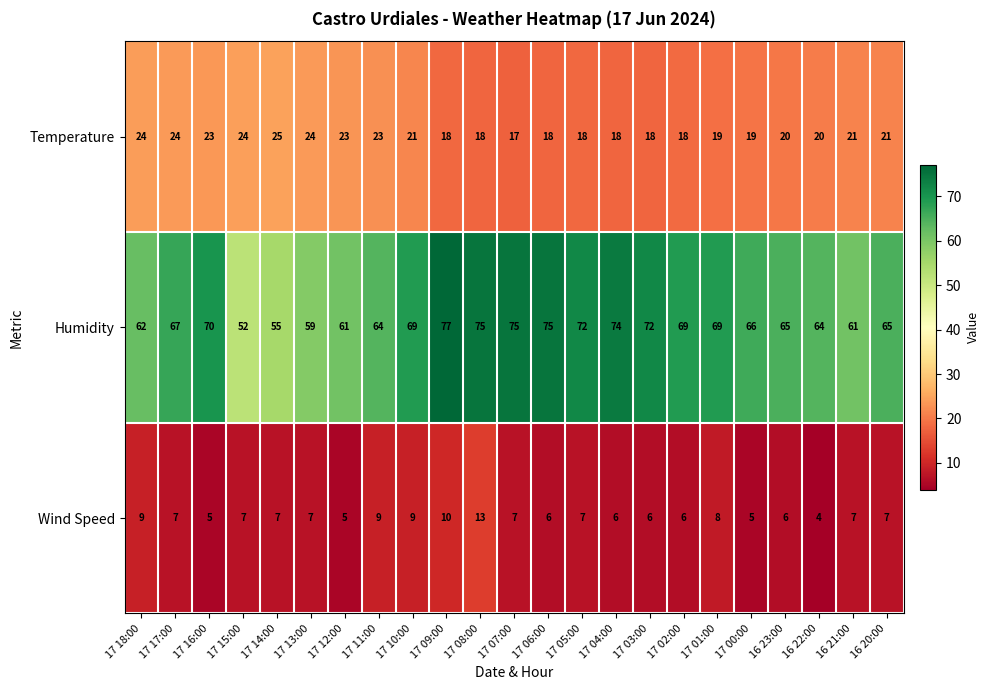

What is the spread (max minus min) of values at 17 13:00?

52